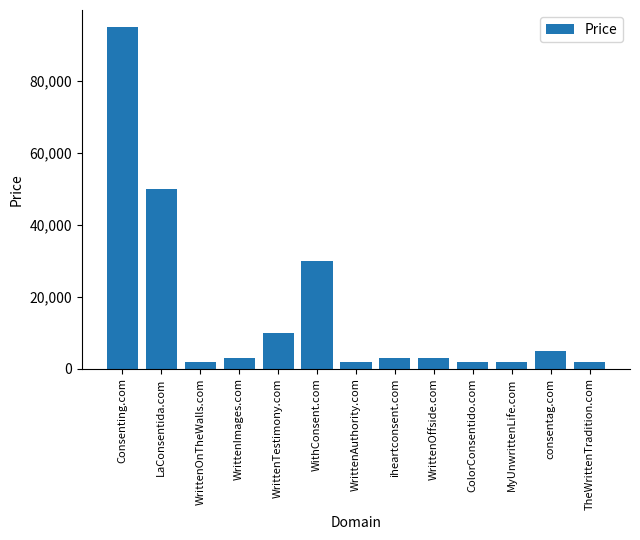

What is the sum of all values?

207544